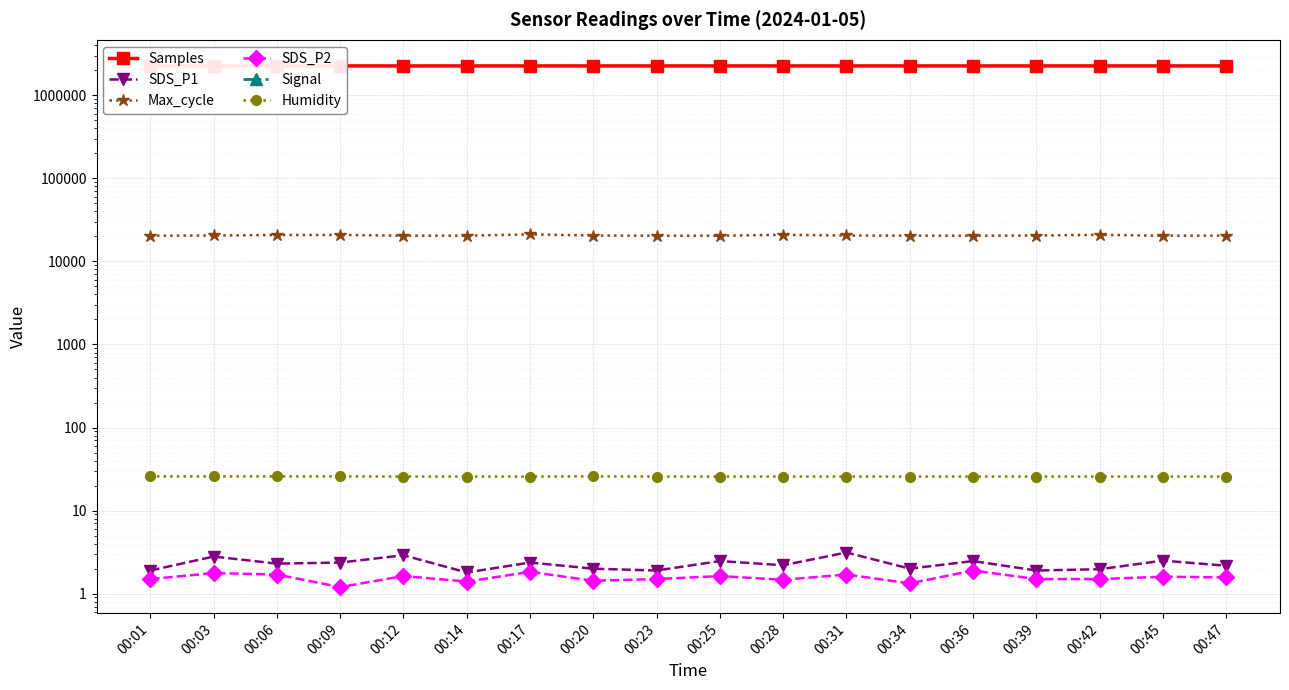

Between 00:47 and 00:12, which is larger?

00:47